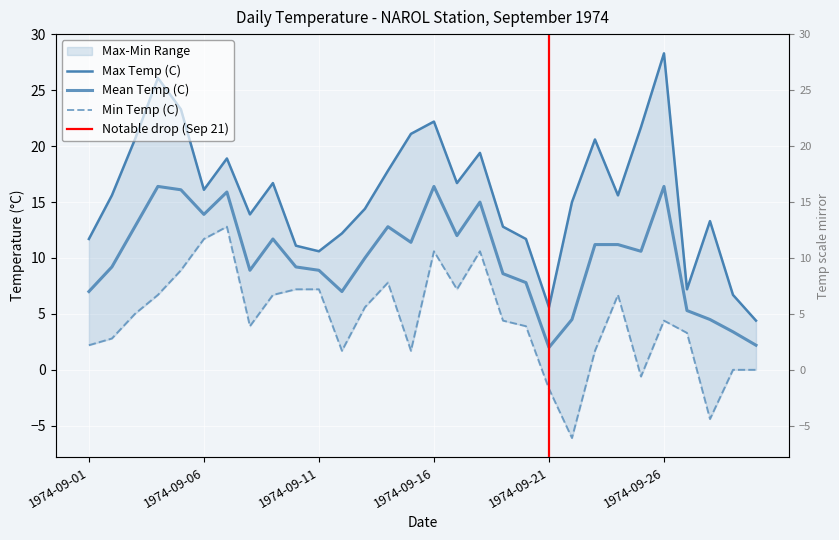

Reading left to right, what are all the values shown in this chart?

Max Temp (C): 1974-09-01=11.7	1974-09-02=15.6	1974-09-03=20.6	1974-09-04=26.1	1974-09-05=23.3	1974-09-06=16.1	1974-09-07=18.9	1974-09-08=13.9	1974-09-09=16.7	1974-09-10=11.1	1974-09-11=10.6	1974-09-12=12.2	1974-09-13=14.4	1974-09-14=17.8	1974-09-15=21.1	1974-09-16=22.2	1974-09-17=16.7	1974-09-18=19.4	1974-09-19=12.8	1974-09-20=11.7	1974-09-21=5.6	1974-09-22=15.0	1974-09-23=20.6	1974-09-24=15.6	1974-09-25=21.7	1974-09-26=28.3	1974-09-27=7.2	1974-09-28=13.3	1974-09-29=6.7	1974-09-30=4.4
Mean Temp (C): 1974-09-01=7.0	1974-09-02=9.2	1974-09-03=12.8	1974-09-04=16.4	1974-09-05=16.1	1974-09-06=13.9	1974-09-07=15.9	1974-09-08=8.9	1974-09-09=11.7	1974-09-10=9.2	1974-09-11=8.9	1974-09-12=7.0	1974-09-13=10.0	1974-09-14=12.8	1974-09-15=11.4	1974-09-16=16.4	1974-09-17=12.0	1974-09-18=15.0	1974-09-19=8.6	1974-09-20=7.8	1974-09-21=2.0	1974-09-22=4.5	1974-09-23=11.2	1974-09-24=11.2	1974-09-25=10.6	1974-09-26=16.4	1974-09-27=5.3	1974-09-28=4.5	1974-09-29=3.4	1974-09-30=2.2
Min Temp (C): 1974-09-01=2.2	1974-09-02=2.8	1974-09-03=5.0	1974-09-04=6.7	1974-09-05=8.9	1974-09-06=11.7	1974-09-07=12.8	1974-09-08=3.9	1974-09-09=6.7	1974-09-10=7.2	1974-09-11=7.2	1974-09-12=1.7	1974-09-13=5.6	1974-09-14=7.8	1974-09-15=1.7	1974-09-16=10.6	1974-09-17=7.2	1974-09-18=10.6	1974-09-19=4.4	1974-09-20=3.9	1974-09-21=-1.7	1974-09-22=-6.1	1974-09-23=1.7	1974-09-24=6.7	1974-09-25=-0.6	1974-09-26=4.4	1974-09-27=3.3	1974-09-28=-4.4	1974-09-29=0.0	1974-09-30=0.0